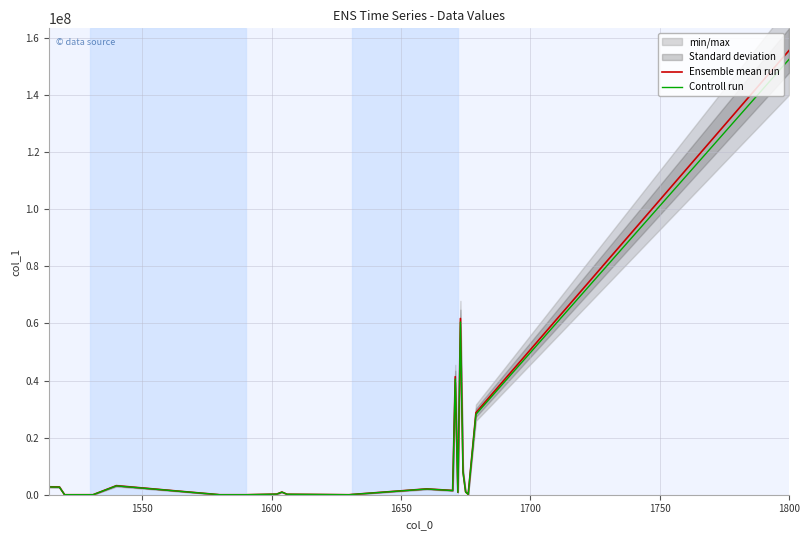

How many data points in Controll run are above 854109?

13